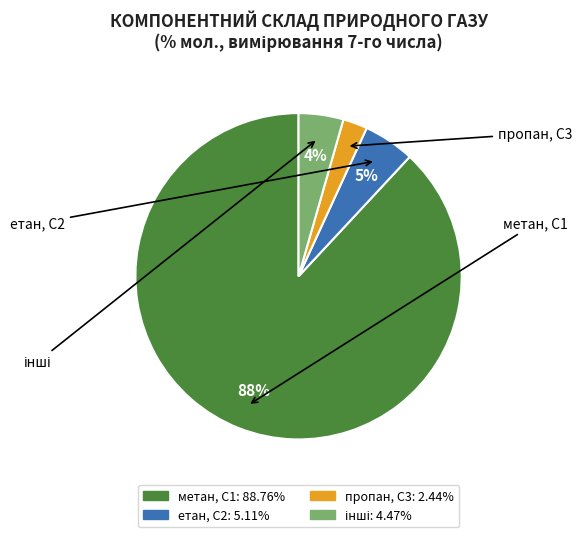

To the nearest percent, what is the average slice percentage?

25%